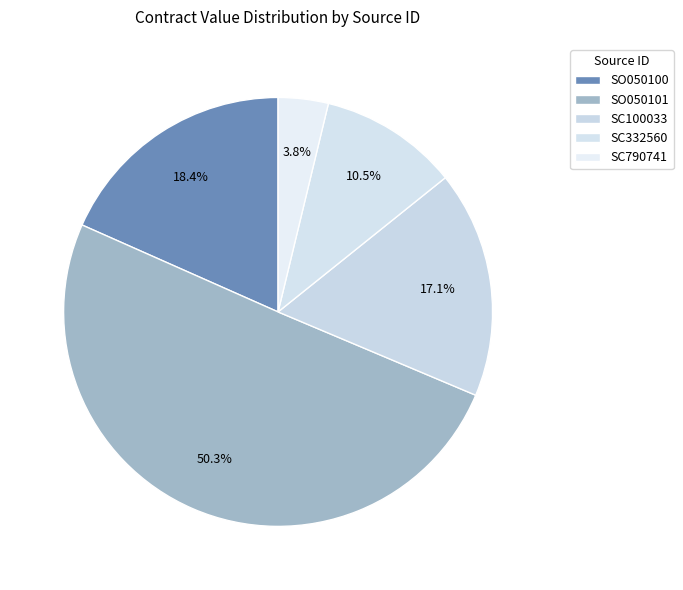

To the nearest percent, what portion does SC790741 represent?

4%